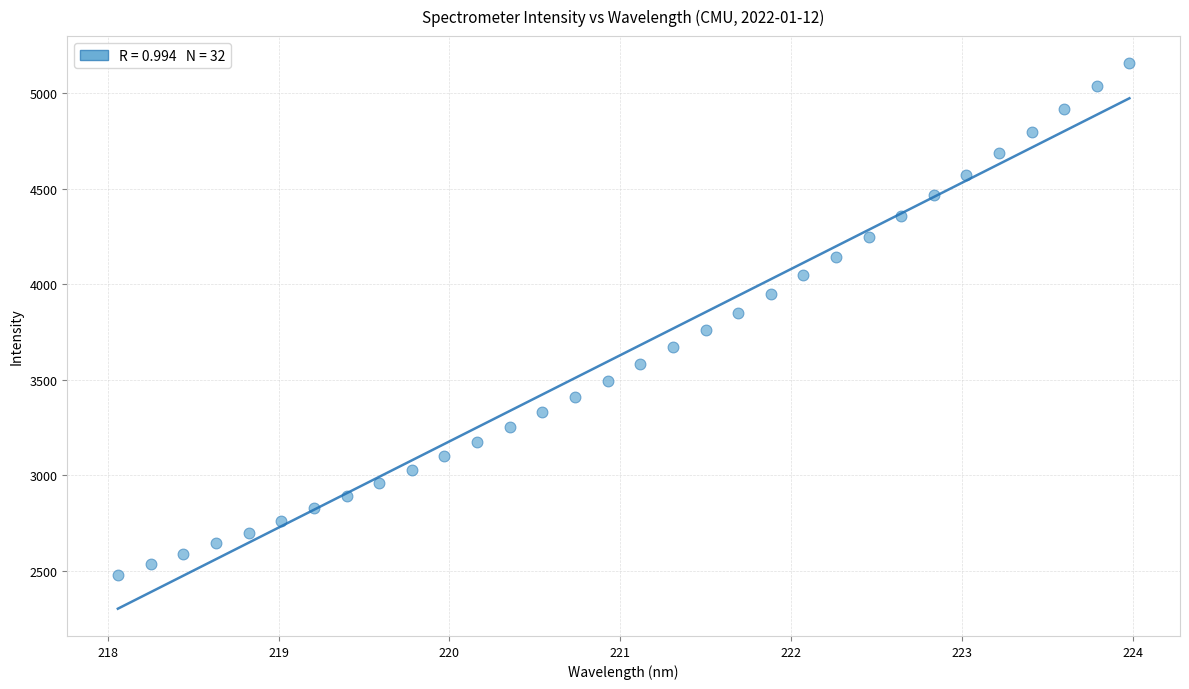

What is the range of Y values (max minus min)?

2677.8